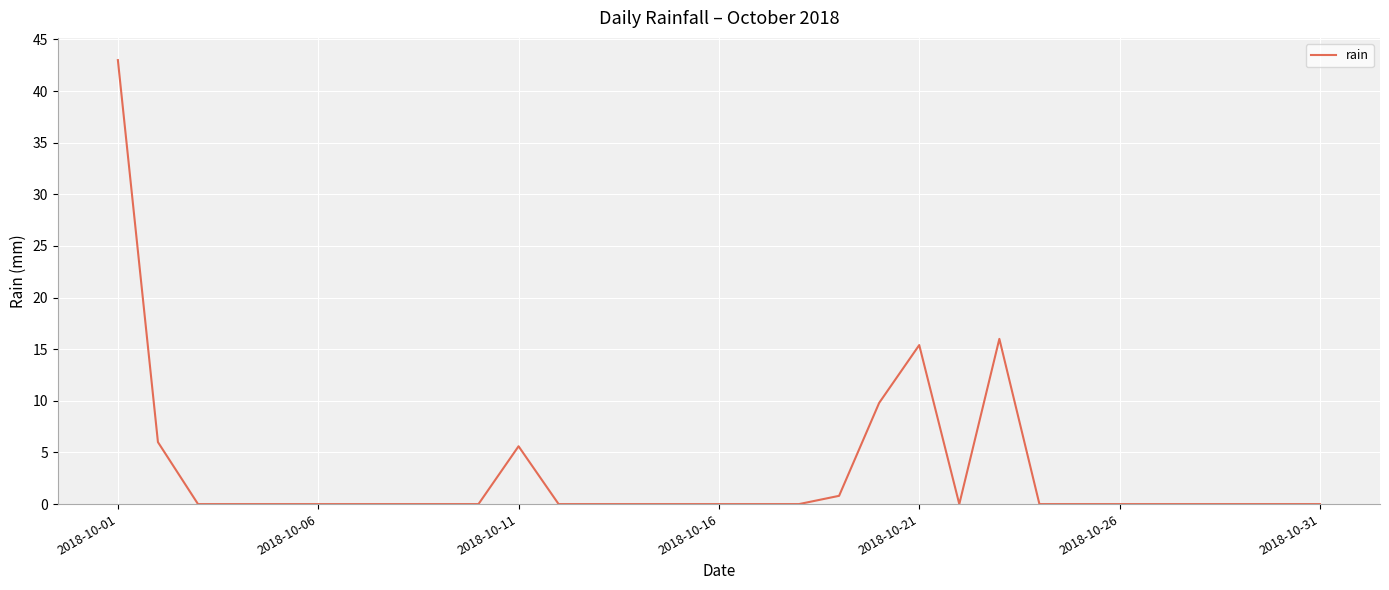

Reading left to right, extract all data points from this chart.

43.0	6.0	0.0	0.0	0.0	0.0	0.0	0.0	0.0	0.0	5.6	0.0	0.0	0.0	0.0	0.0	0.0	0.0	0.8	9.8	15.4	0.0	16.0	0.0	0.0	0.0	0.0	0.0	0.0	0.0	0.0